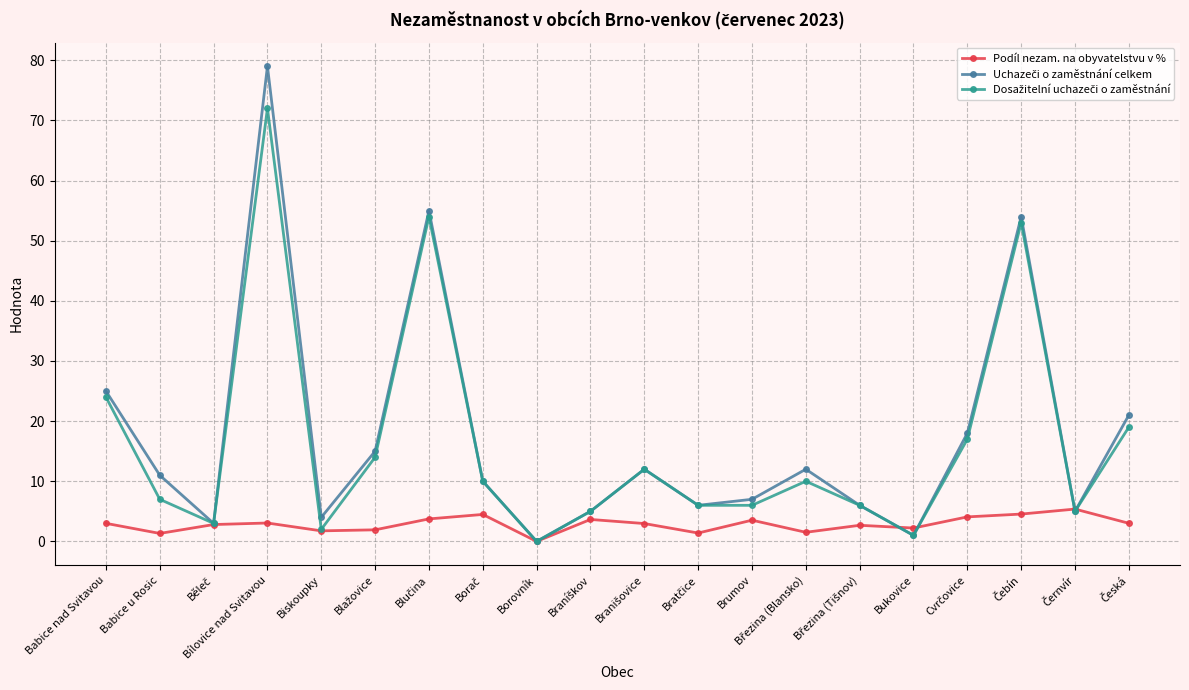

At which category is the sum across all series the highest?

Bílovice nad Svitavou